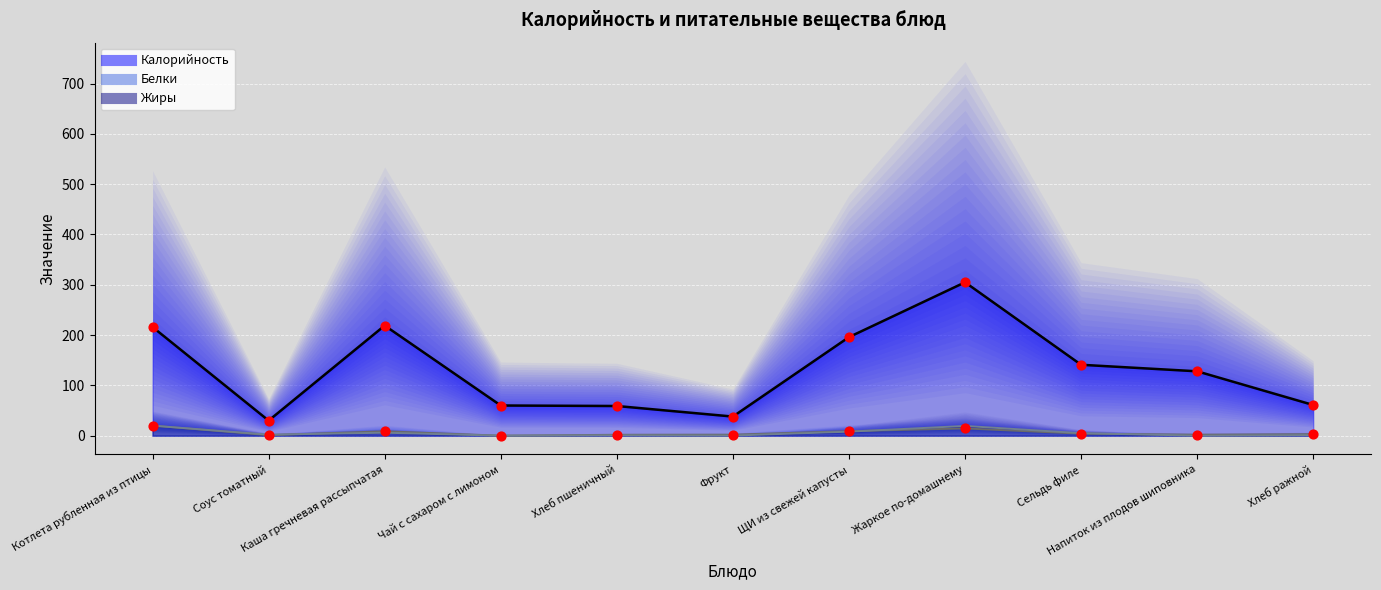

At which category is the sum across all series the highest?

Жаркое по-домашнему